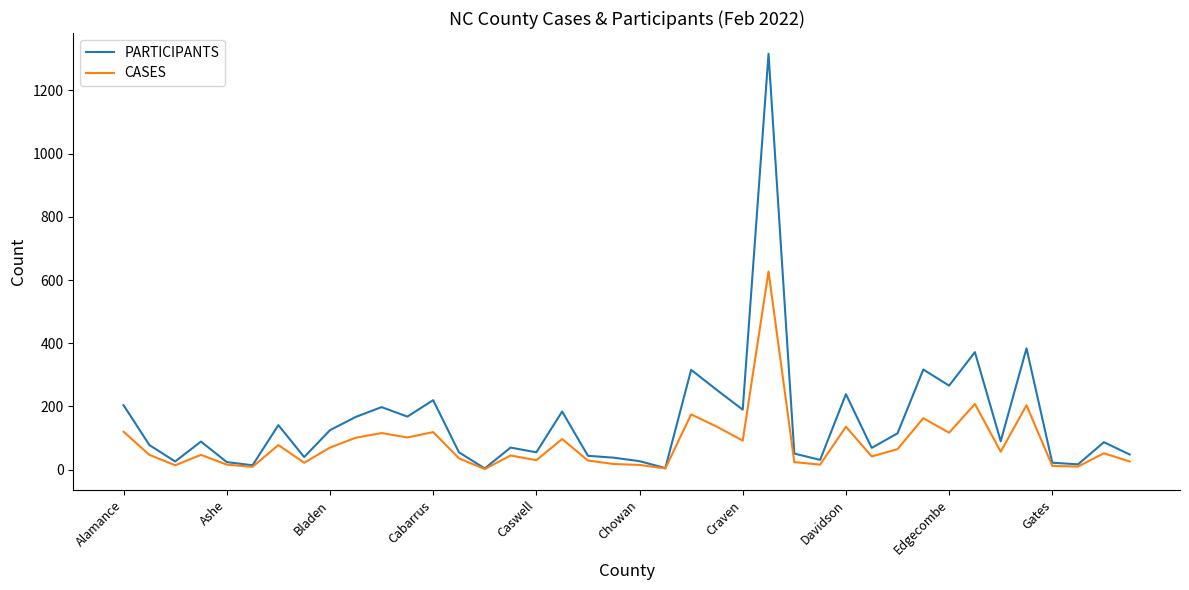

Rank the series by their maximum value, from lowest to highest.

CASES, PARTICIPANTS